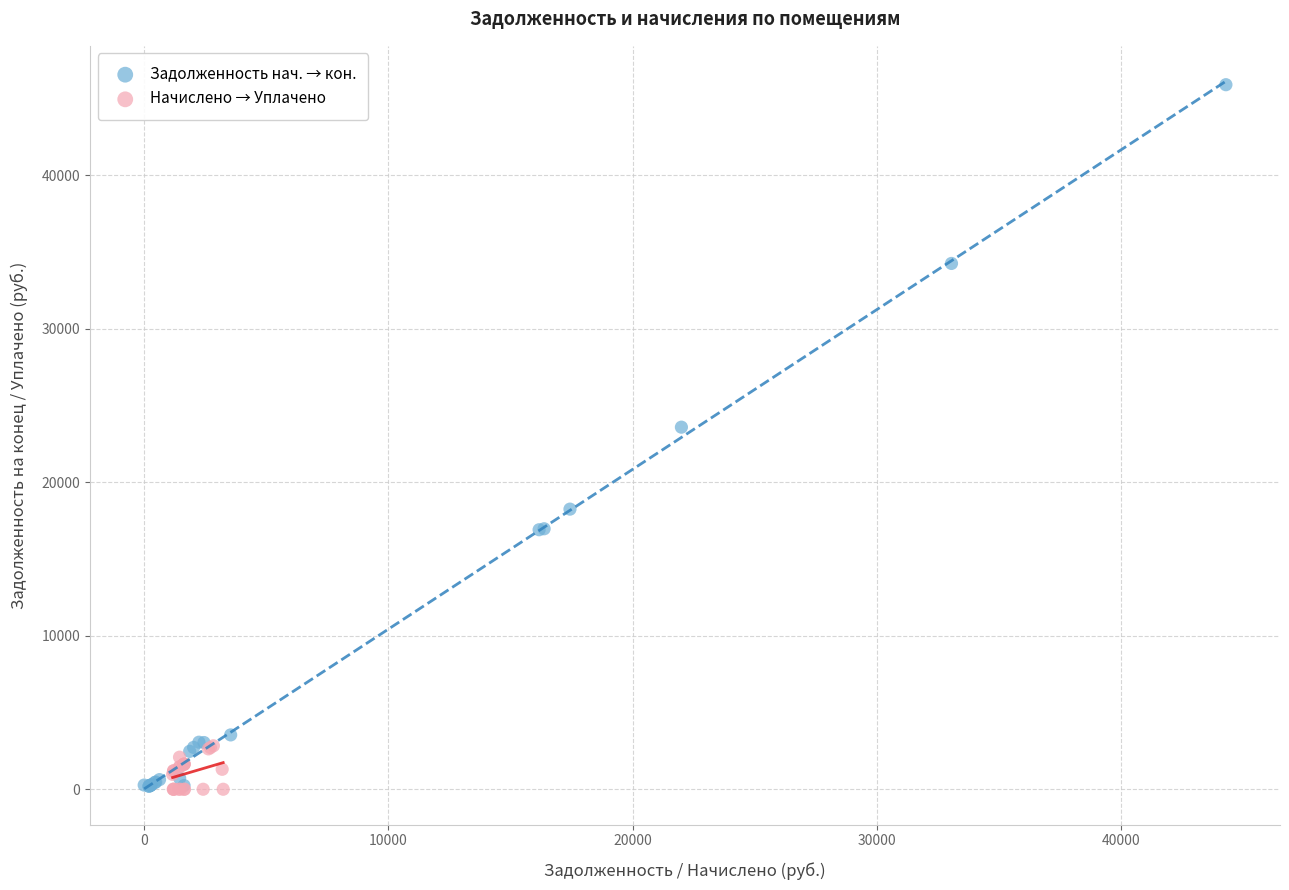

Which series has the widest spread of Y values?

Задолженность нач. → кон.